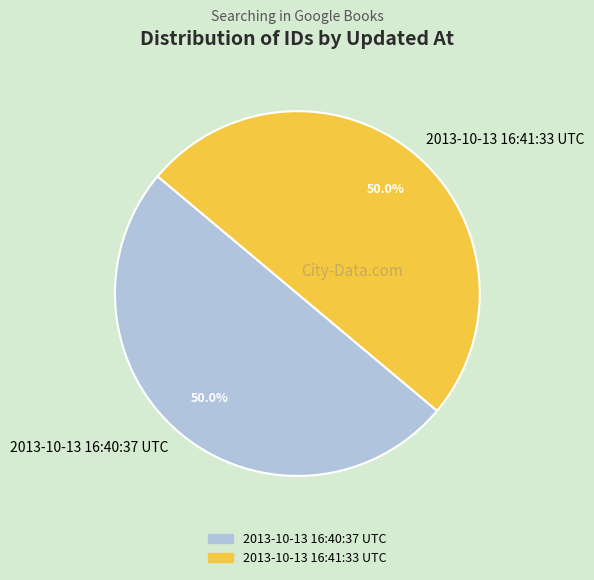

What percentage do 2013-10-13 16:40:37 UTC and 2013-10-13 16:41:33 UTC together represent?

100.0%